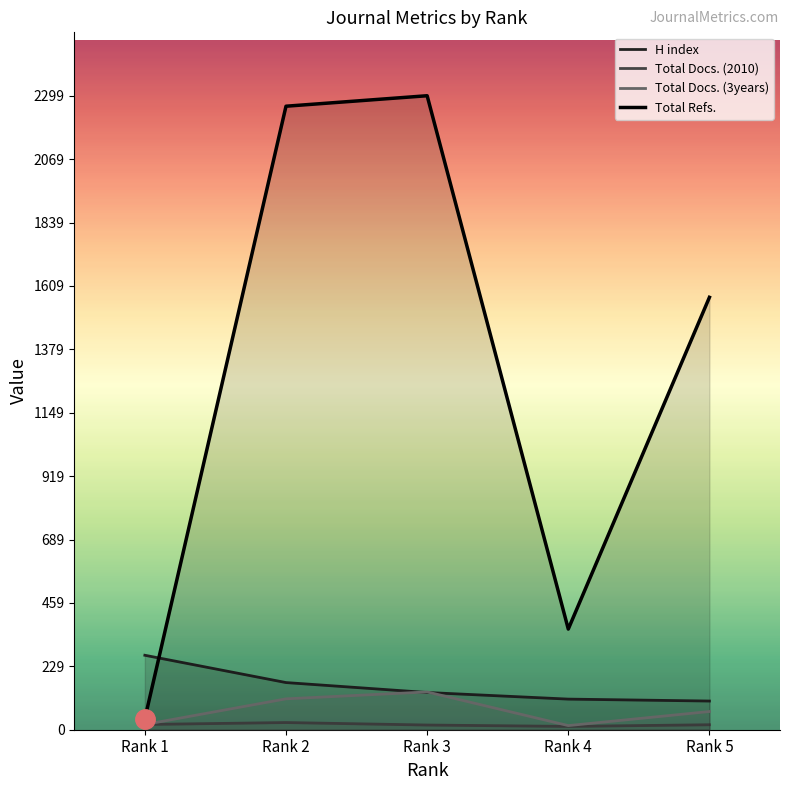

Read the H index value at Rank 2, to the nearest 5.

170